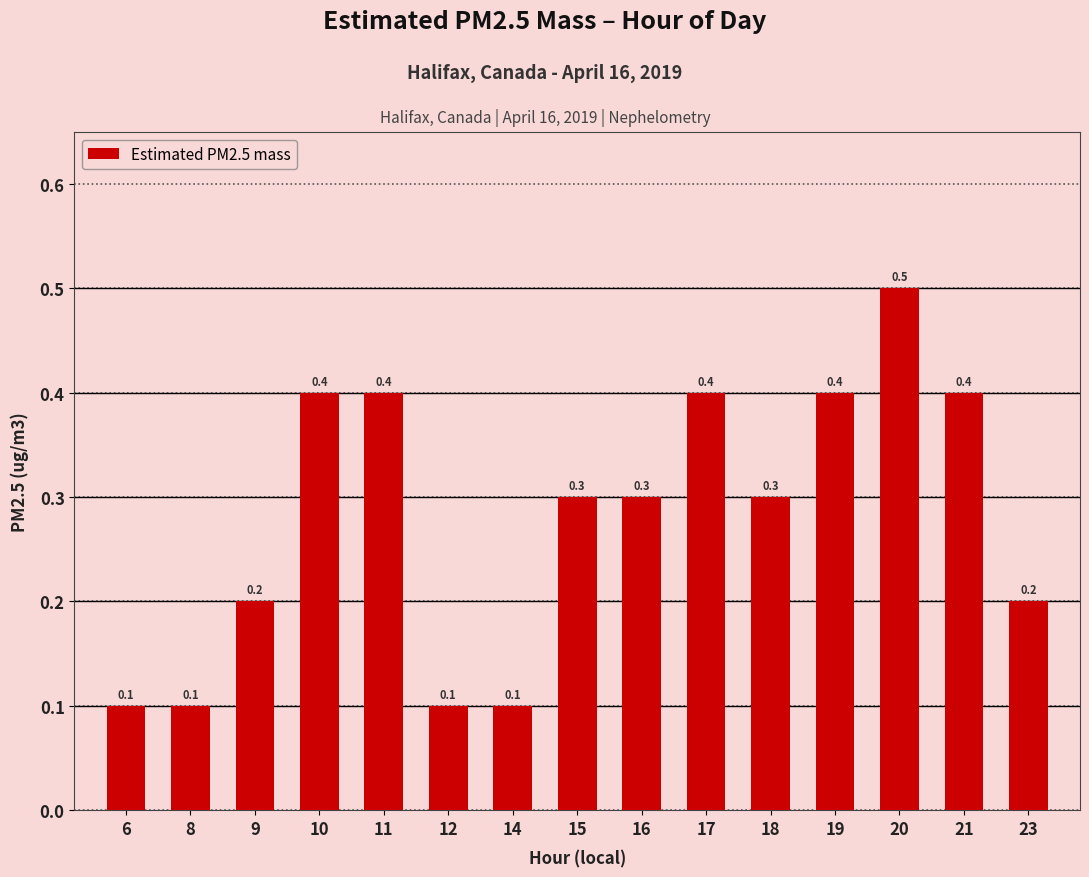

What is the difference between the maximum and minimum values?

0.4